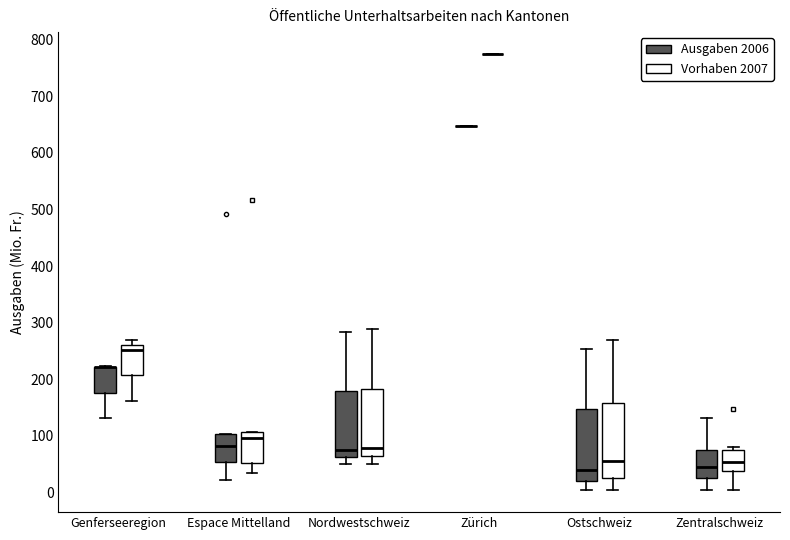

Reading left to right, read every box against the y-axis: the position of its median line, the range the box covers, and the ends of its whiskers. The values are not printed on the chart, so give them approximately, as read against the axis.

Genferseeregion (Ausgaben 2006): median 220 (drawn on the box's upper edge), box 180 to 220, whiskers 130 to 220
Genferseeregion (Vorhaben 2007): median 250, box 210 to 260, whiskers 160 to 270
Espace Mittelland (Ausgaben 2006): median 80, box 50 to 100, whiskers 20 to 100
Espace Mittelland (Vorhaben 2007): median 100, box 50 to 110, whiskers 30 to 110
Nordwestschweiz (Ausgaben 2006): median 70, box 60 to 180, whiskers 50 to 280
Nordwestschweiz (Vorhaben 2007): median 80, box 60 to 180, whiskers 50 to 290
Zürich (Ausgaben 2006): box collapsed to a line at 650, whiskers 650 to 650
Zürich (Vorhaben 2007): box collapsed to a line at 770, whiskers 770 to 770
Ostschweiz (Ausgaben 2006): median 40, box 20 to 150, whiskers 0 to 250
Ostschweiz (Vorhaben 2007): median 60, box 30 to 160, whiskers 0 to 270
Zentralschweiz (Ausgaben 2006): median 40, box 30 to 80, whiskers 0 to 130
Zentralschweiz (Vorhaben 2007): median 50, box 40 to 70, whiskers 0 to 80